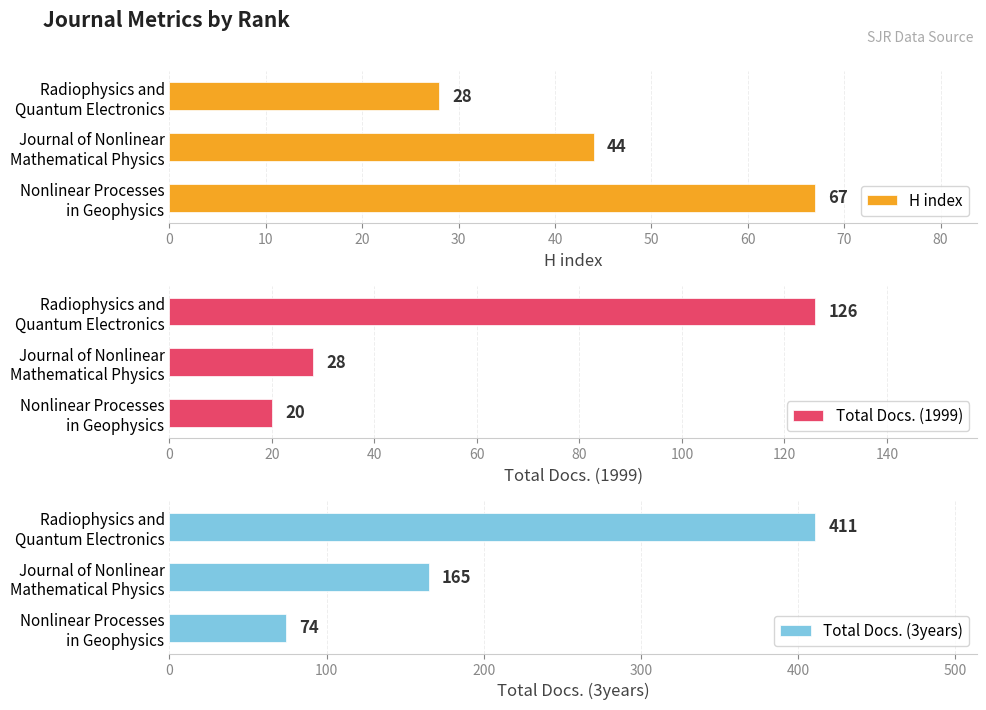

What is the minimum value shown in the chart?

20